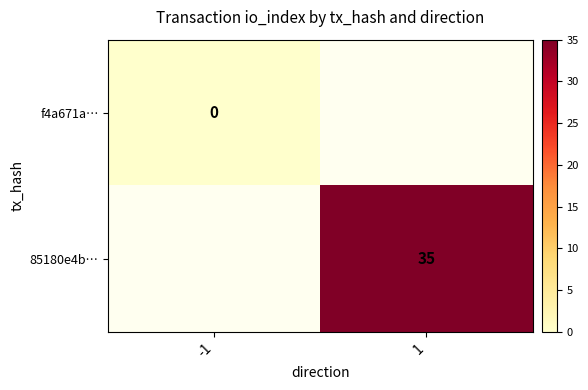

Between 1 and -1, which is larger?

-1